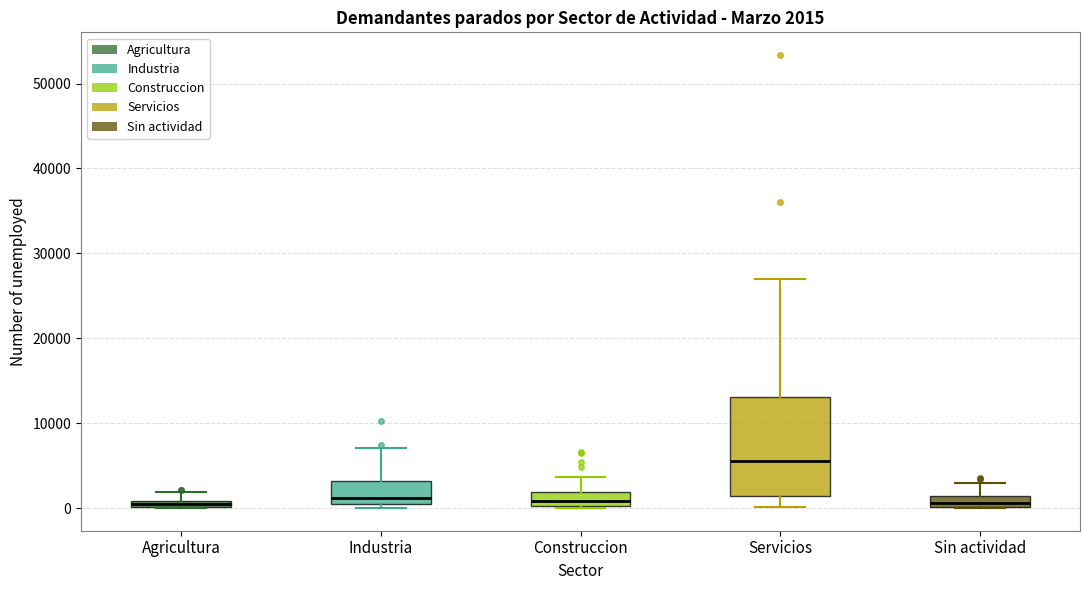

Comparing the boxes themselves (not the whiskers), which one is the tallest?

Servicios